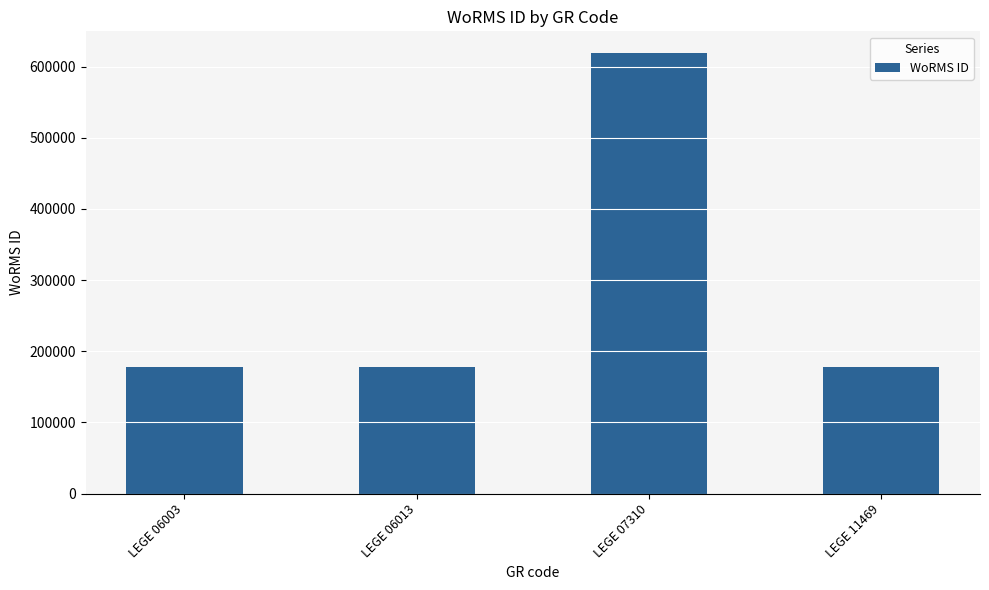

What is the sum of the values at LEGE 07310 and LEGE 11469?

796336